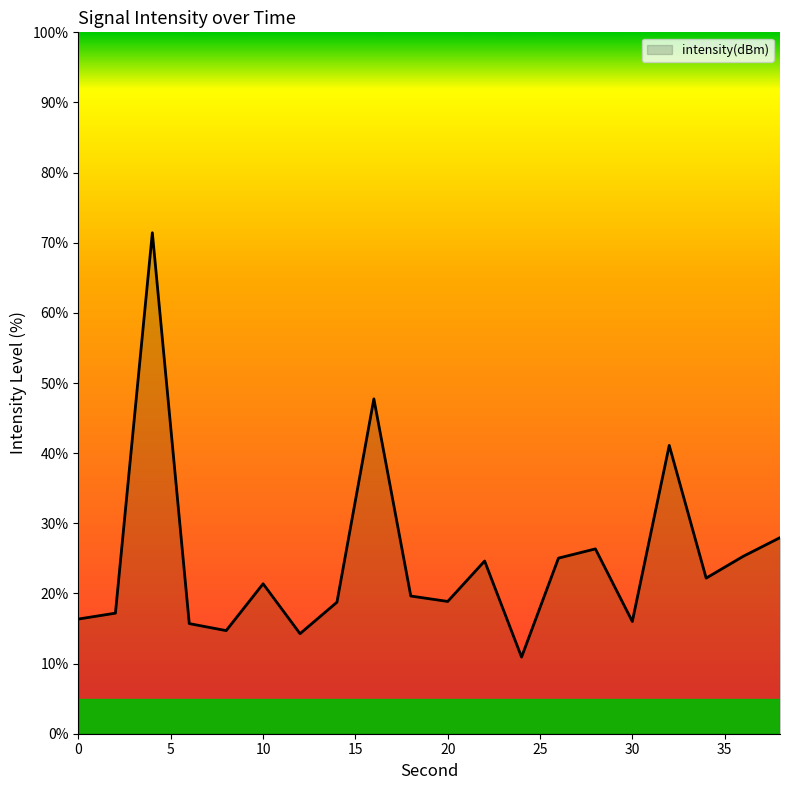

What is the difference between the maximum and minimum values?

60.5